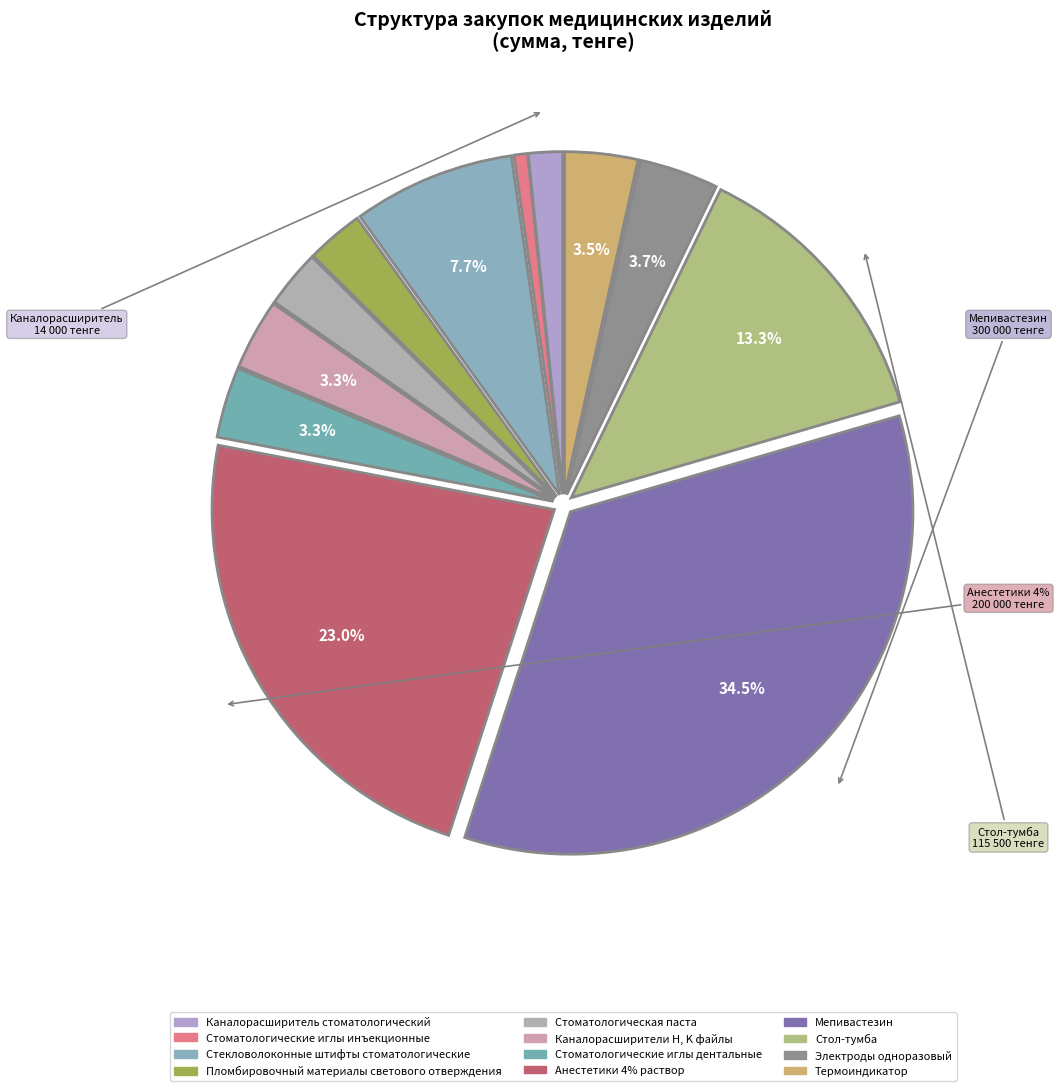

What is the largest slice in the pie chart?

Мепивастезин